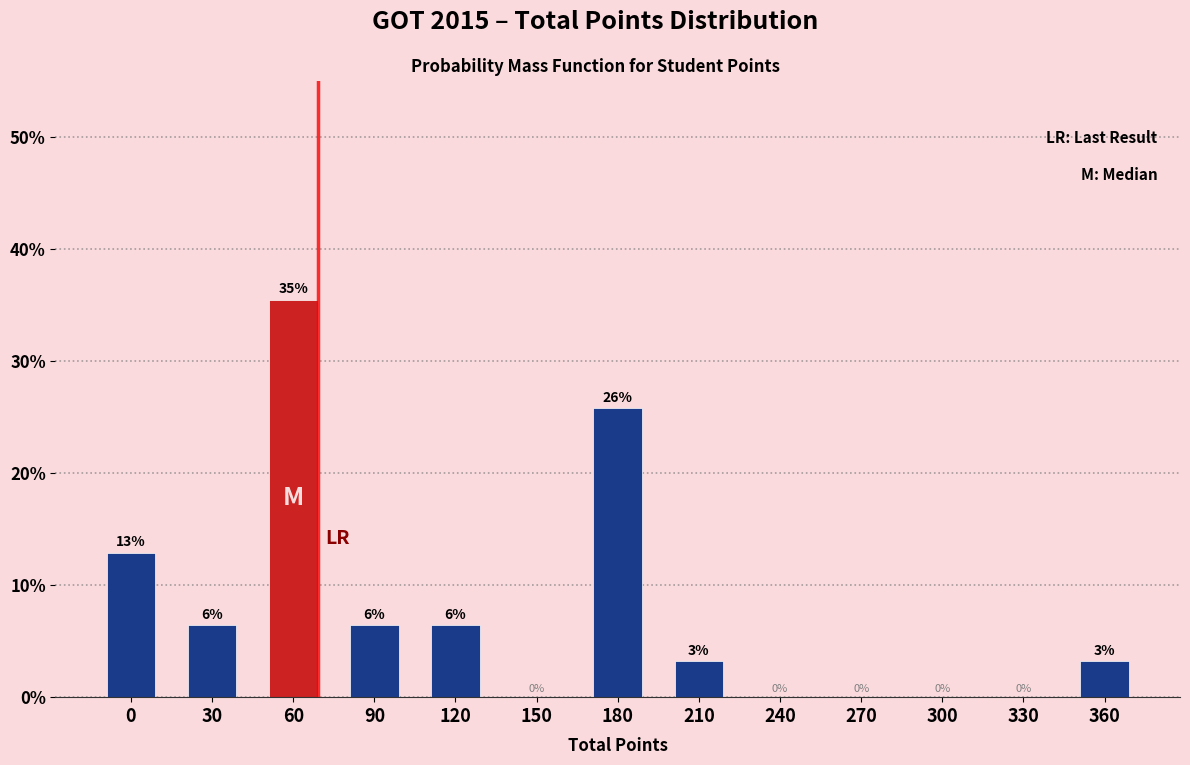

Are the bars horizontal?

No